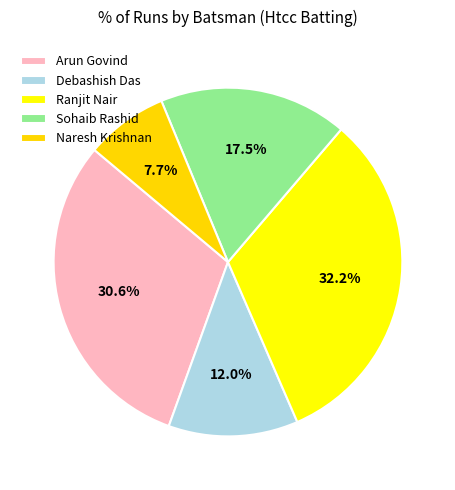

How many slices are in this pie chart?

5